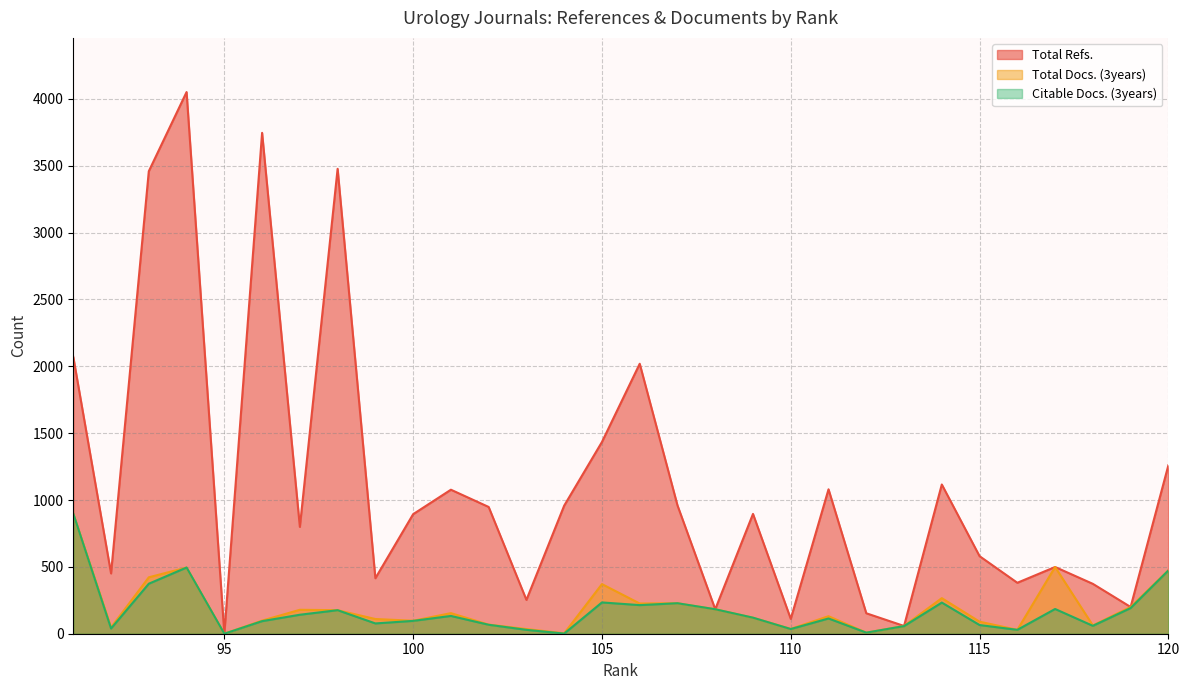

Is it true that Total Refs. equals 606 at 99?

False